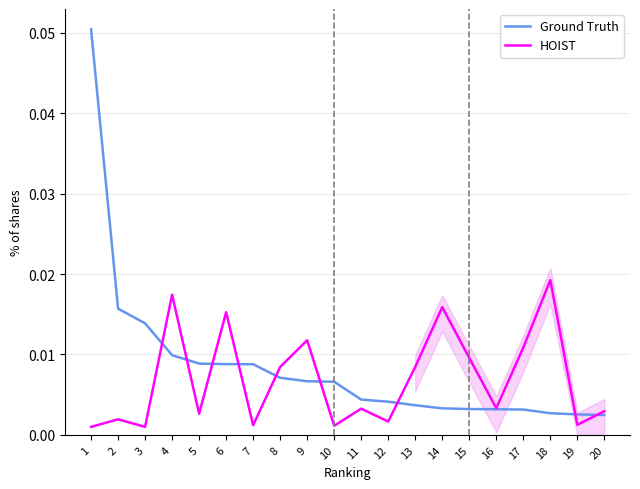

Is the value of Ground Truth at 12 greater than the value of HOIST at 17?

No